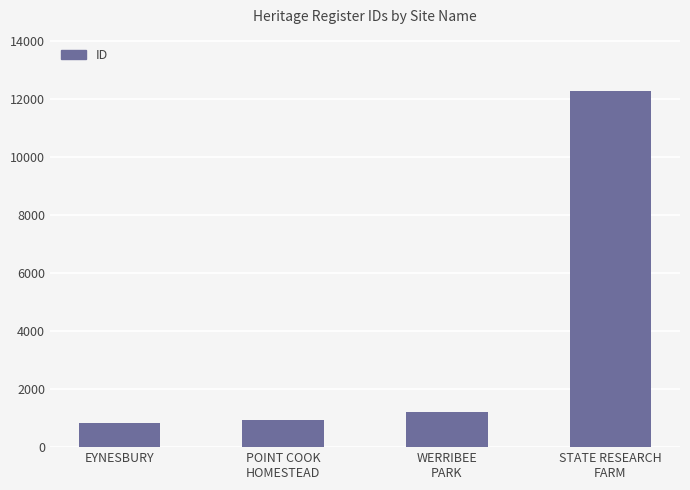

What is the average value?

3809